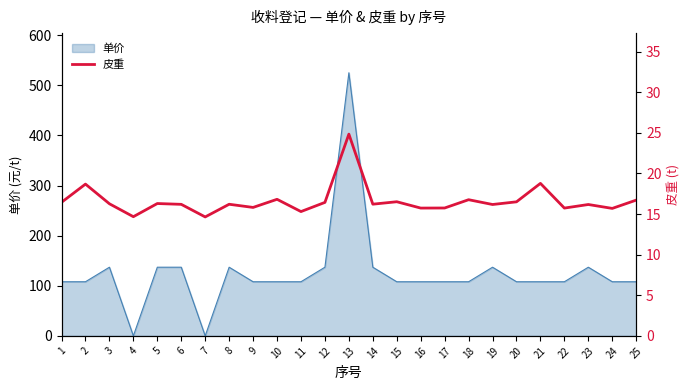

What is the change in value from 8 to 13?

+8.6